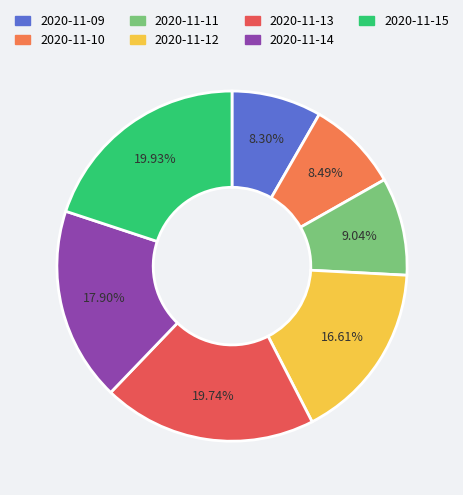

Is the sum of 2020-11-14 and 2020-11-09 greater than half?

No